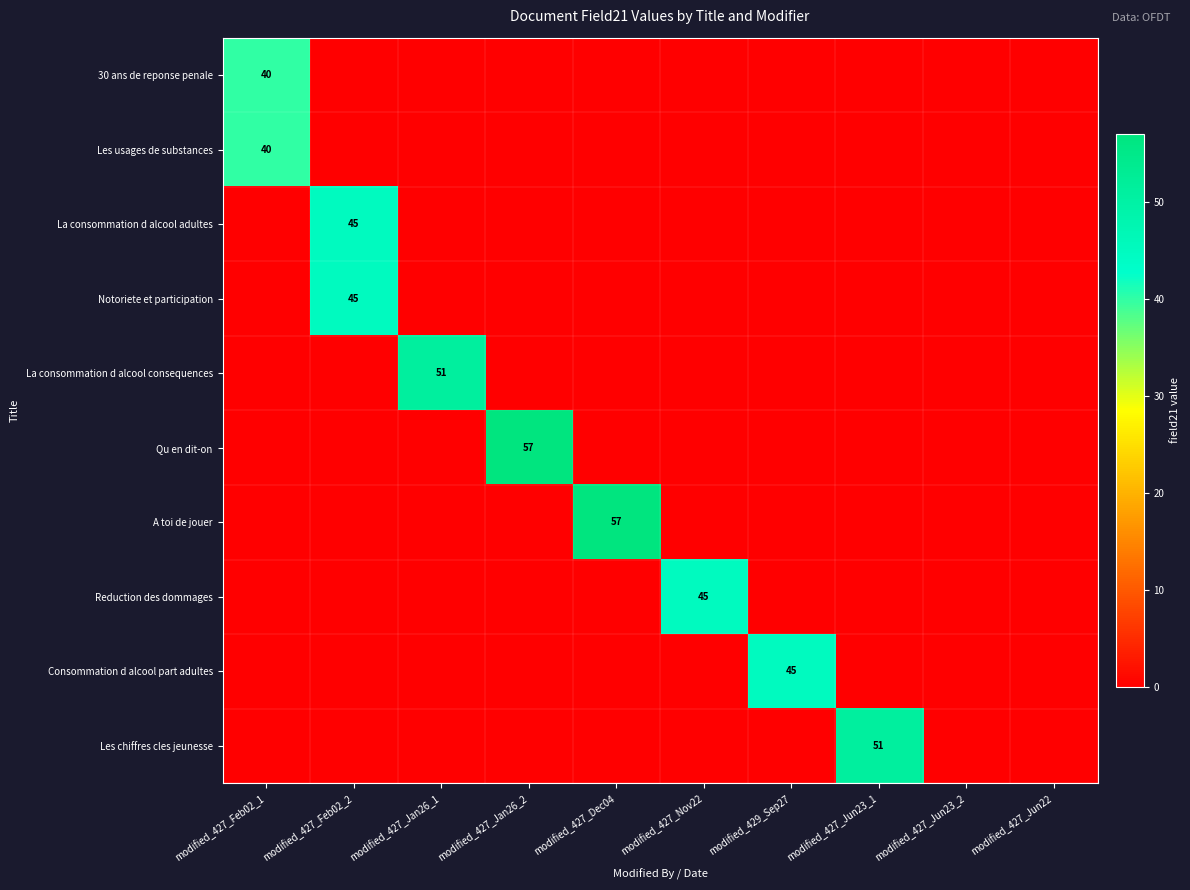

Is the value of La consommation d alcool adultes at modified_427_Feb02_2 greater than the value of La consommation d alcool consequences at modified_427_Jun22?

Yes